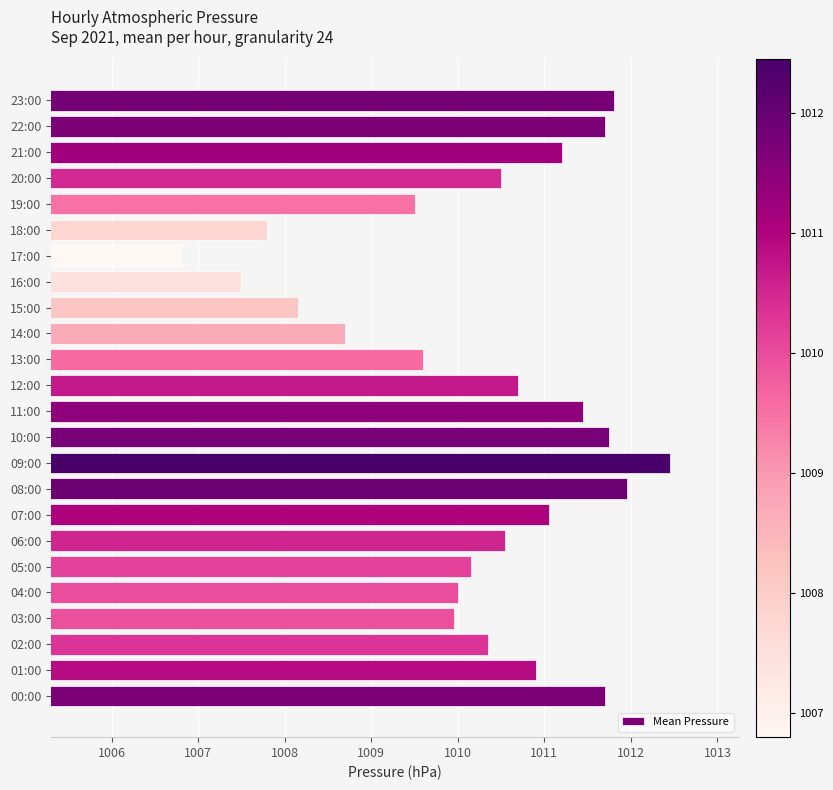

Which has a higher value, 16:00 or 09:00?

09:00